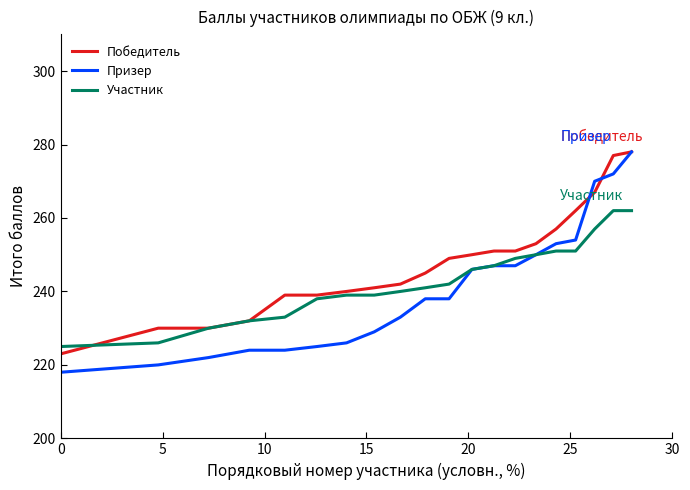

What is the smallest value displayed?

218